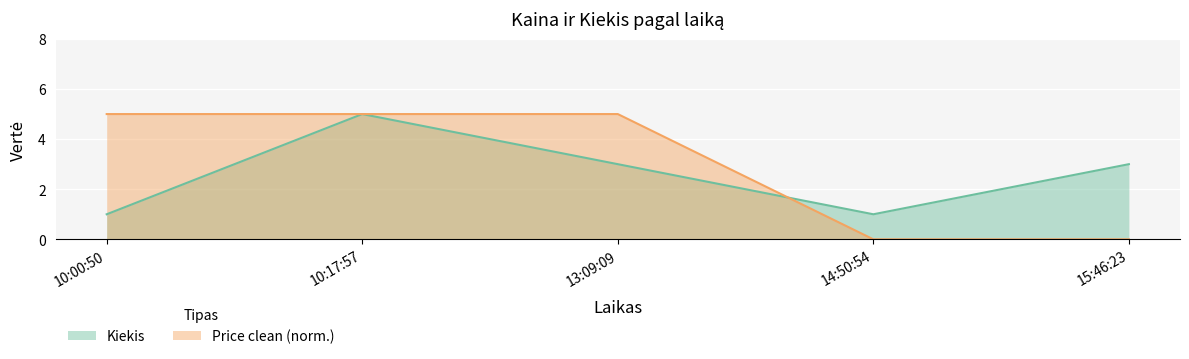

What are all the series names shown in the legend?

Kiekis, Price clean (norm.)